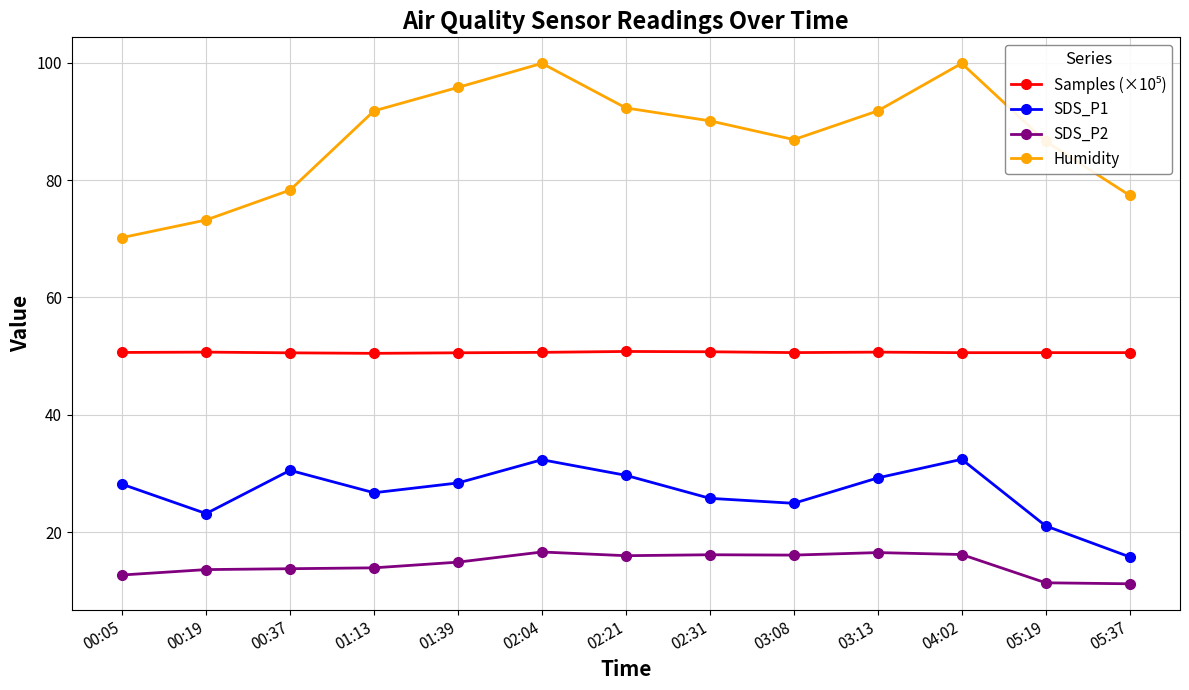

What is the label of the 10th point from the left?

03:13